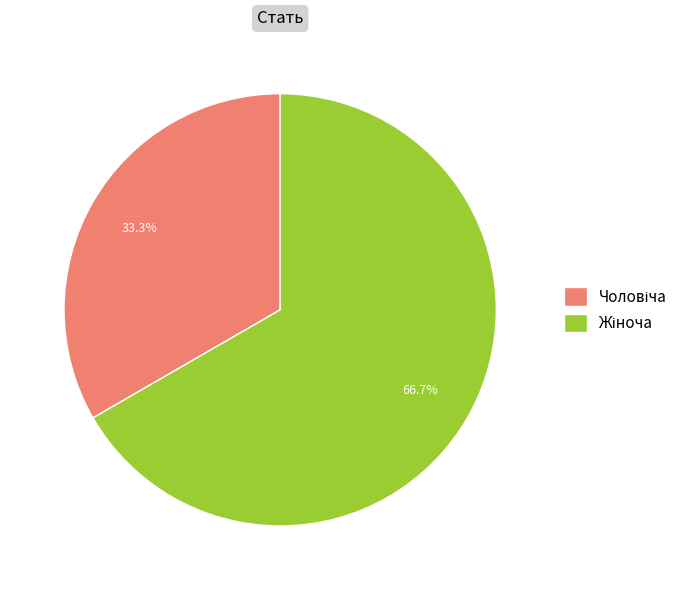

Does any single category account for the majority?

Yes